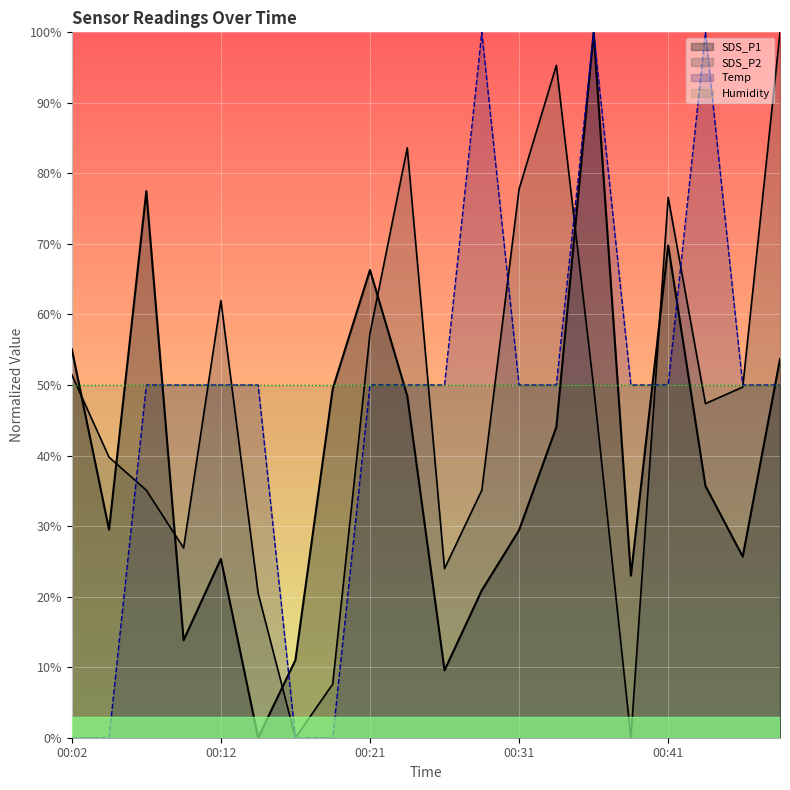

What is the difference between the maximum and minimum values in the SDS_P1 series?

100.0